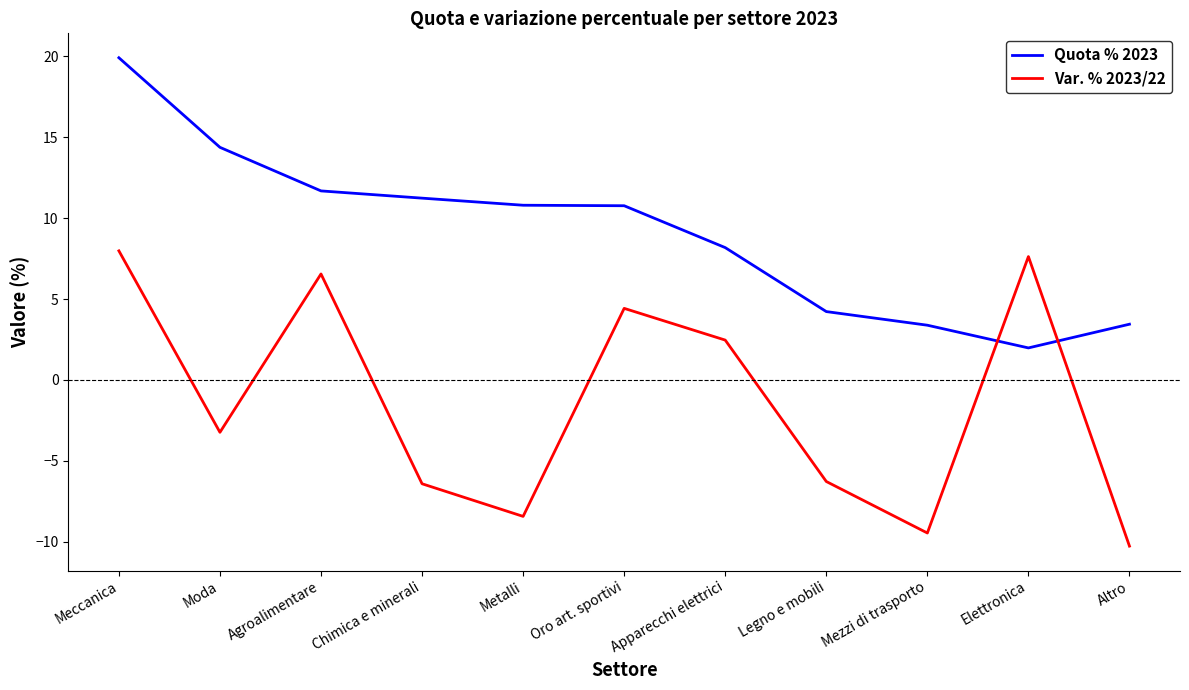

How many times do Var. % 2023/22 and Quota % 2023 cross each other?

2